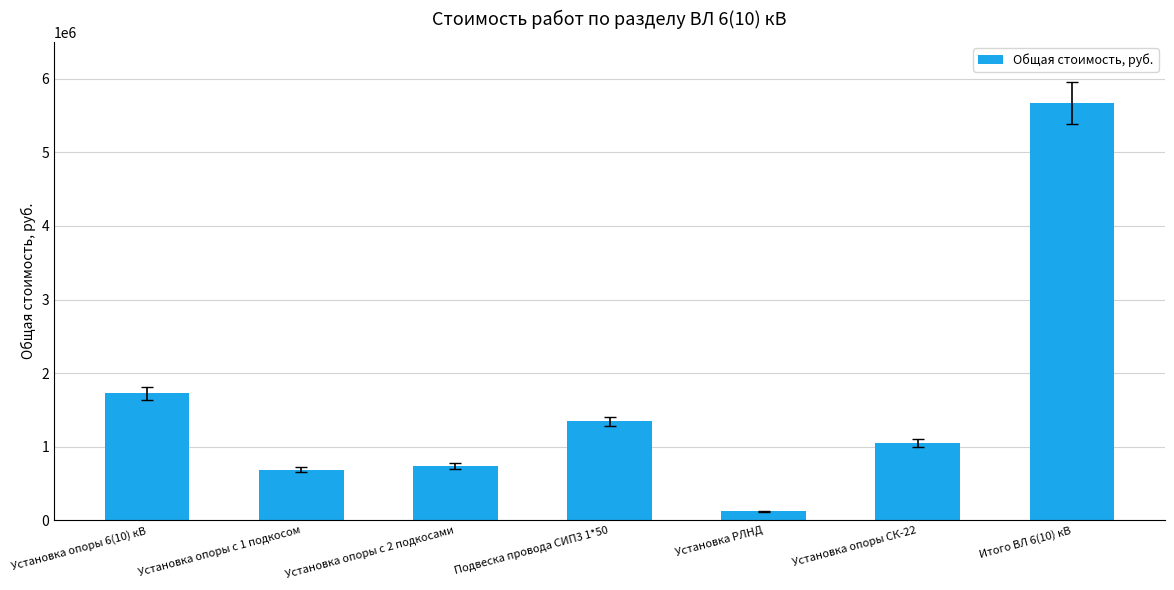

How many series are shown in this chart?

1